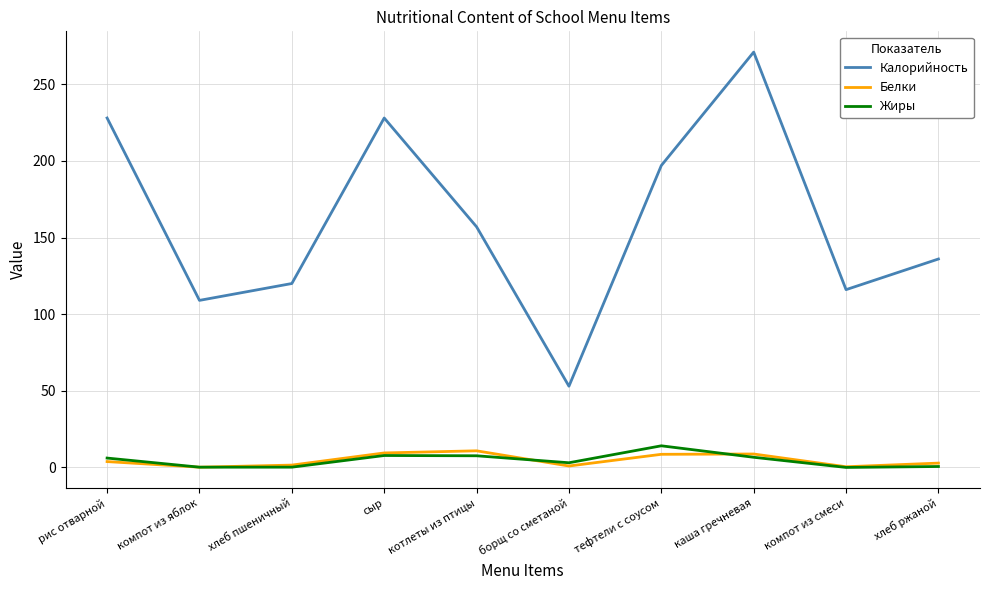

At which label does Жиры first exceed 6?

рис отварной